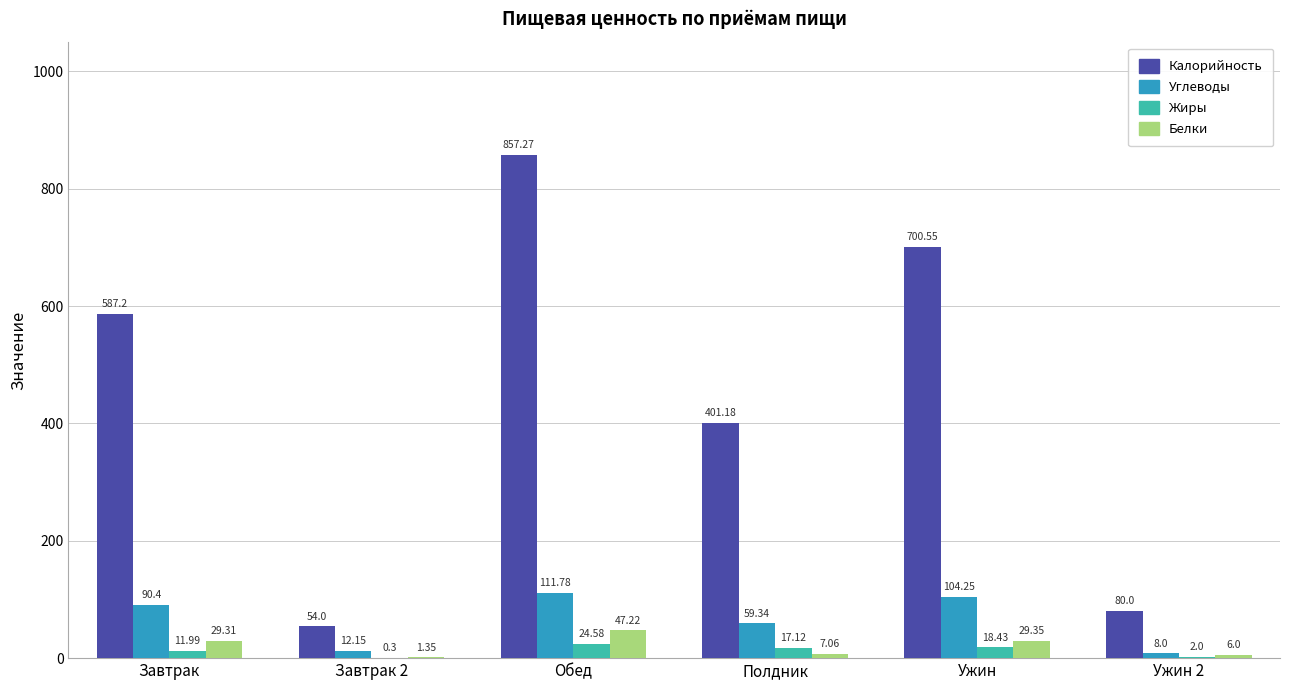

Where does the Белки series first go above 29?

Завтрак